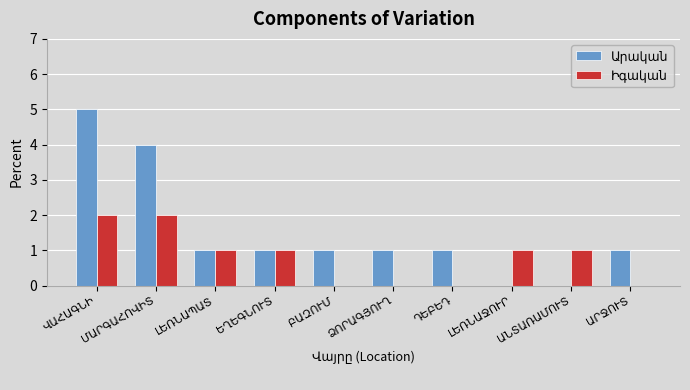

Does the chart contain stacked bars?

No